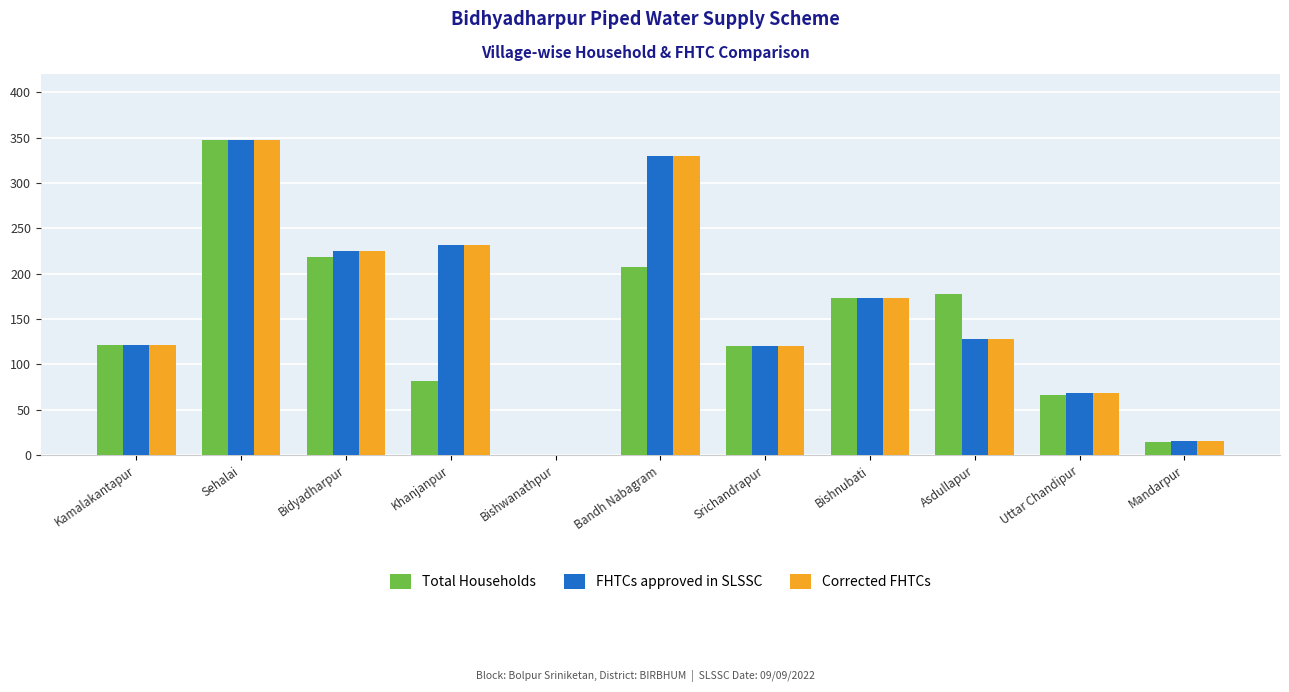

At which category is the sum across all series the highest?

Sehalai